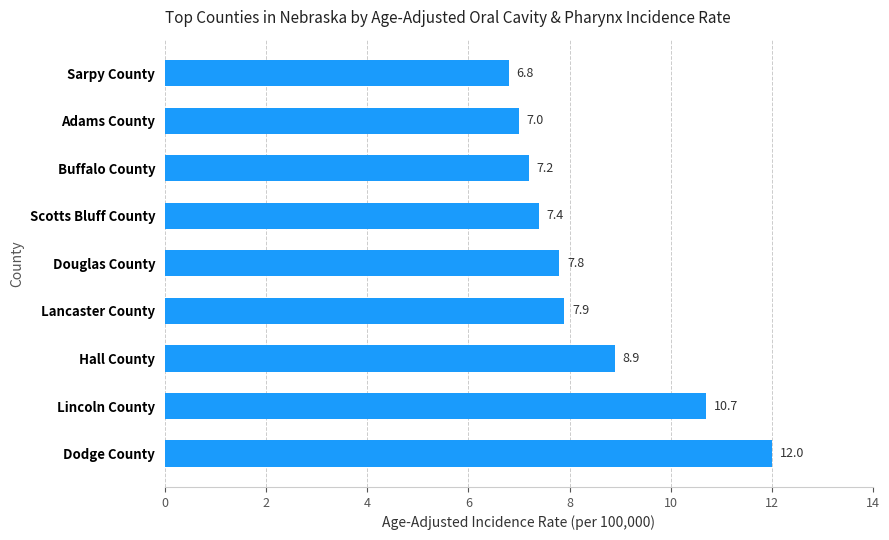

How many series are shown in this chart?

1